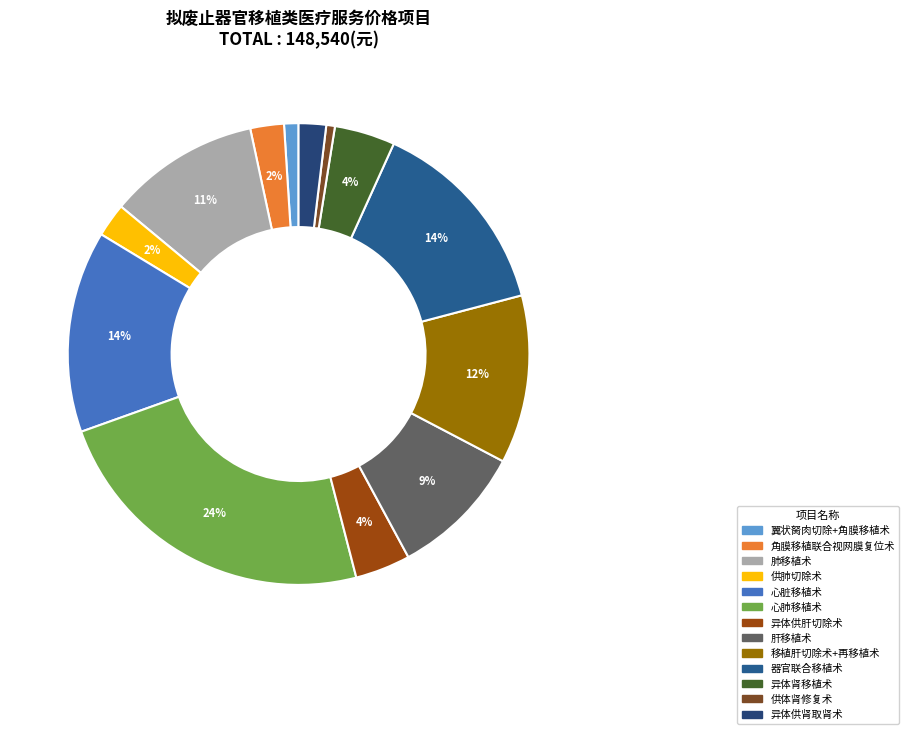

Is there a majority slice in this chart?

No